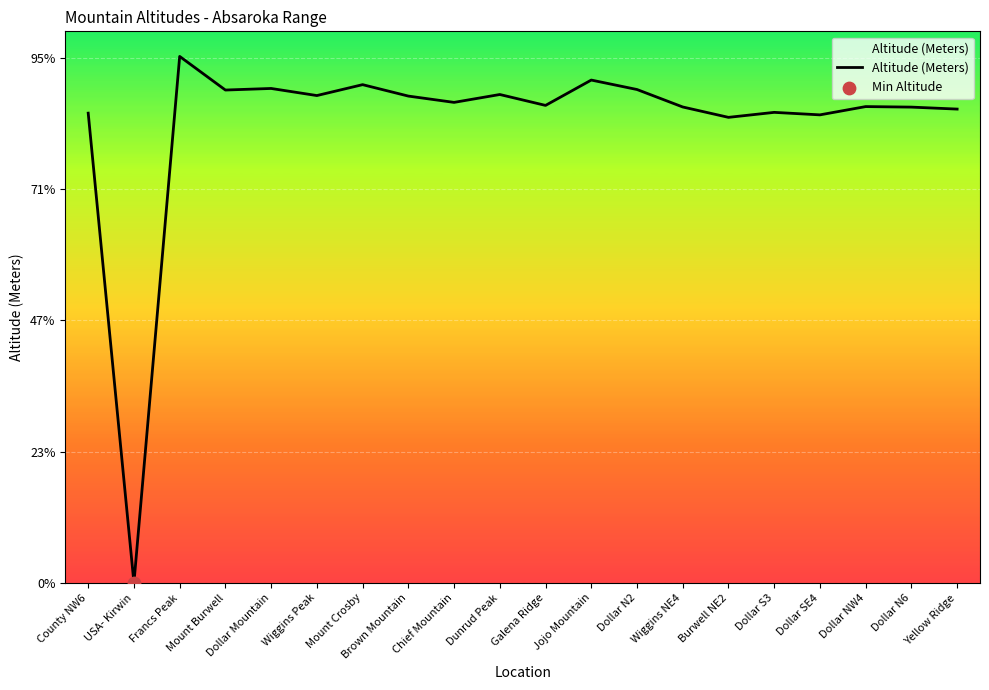

Approximately how many times larger is the value at Burwell NE2 compared to Yellow Ridge?

1.0